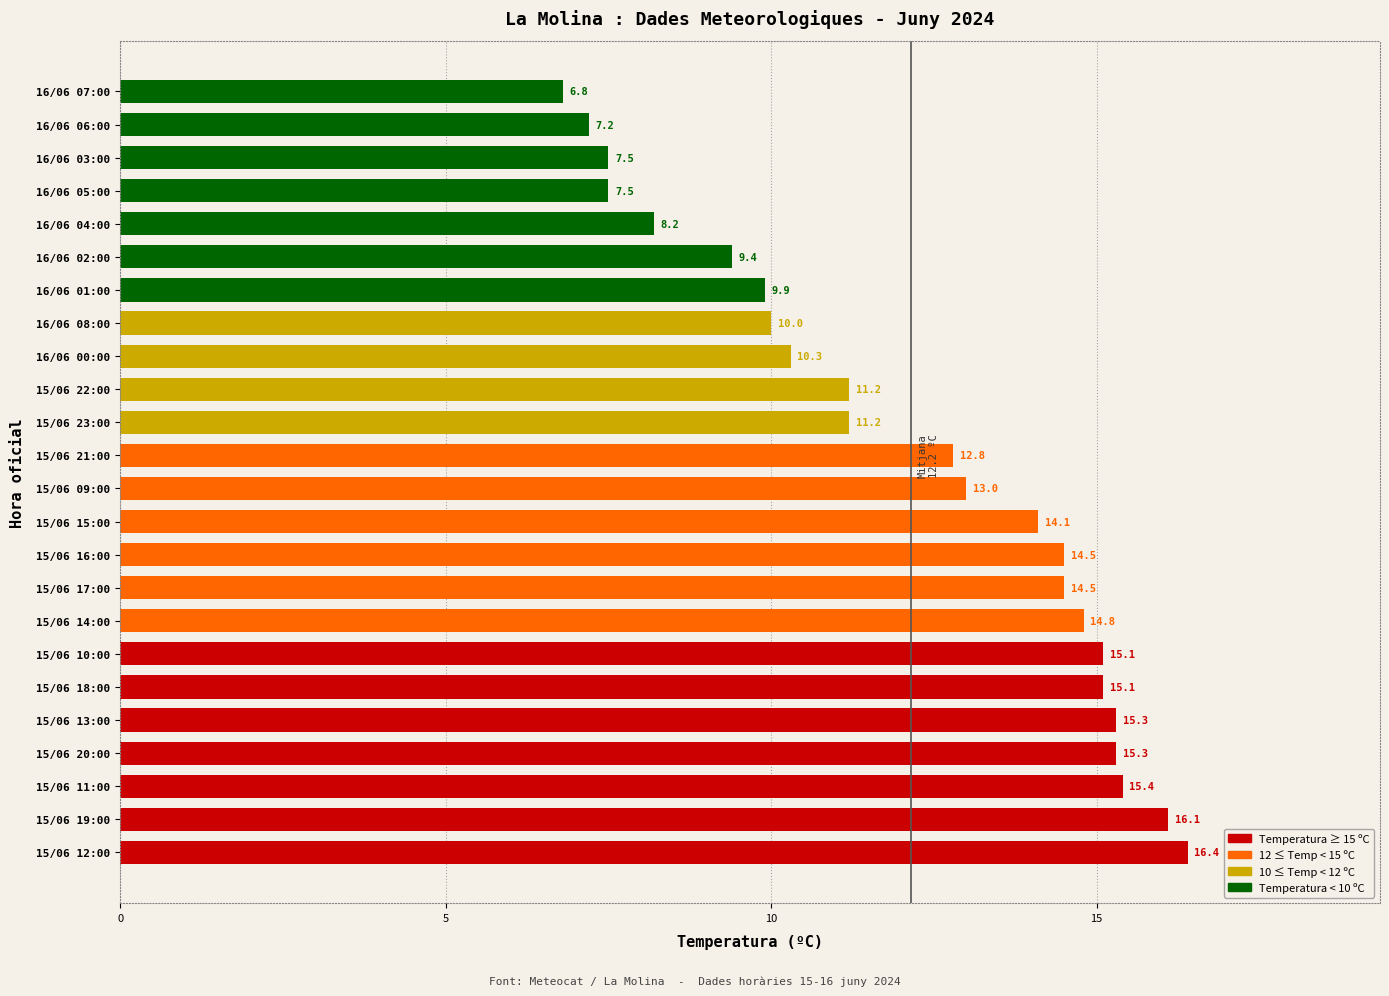

Is it true that the value at 15/06 10:00 is 20.3?

False